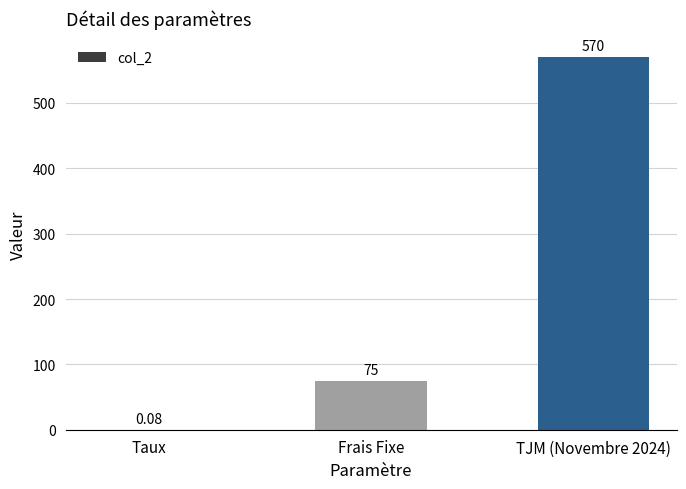

Which category has the highest value across all series?

TJM (Novembre 2024)